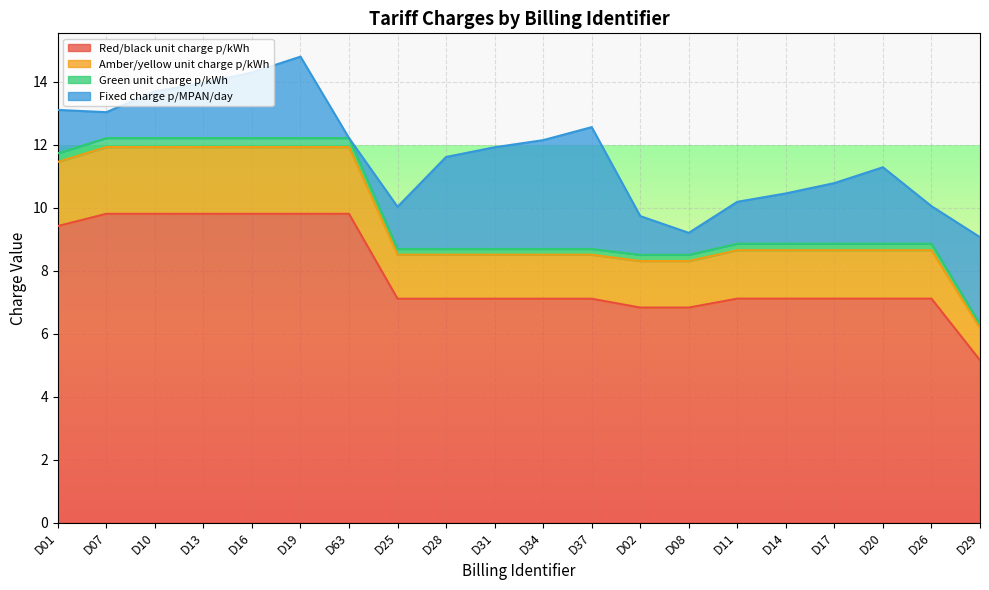

Is the value of Amber/yellow unit charge p/kWh at D14 greater than the value of Red/black unit charge p/kWh at D31?

Yes